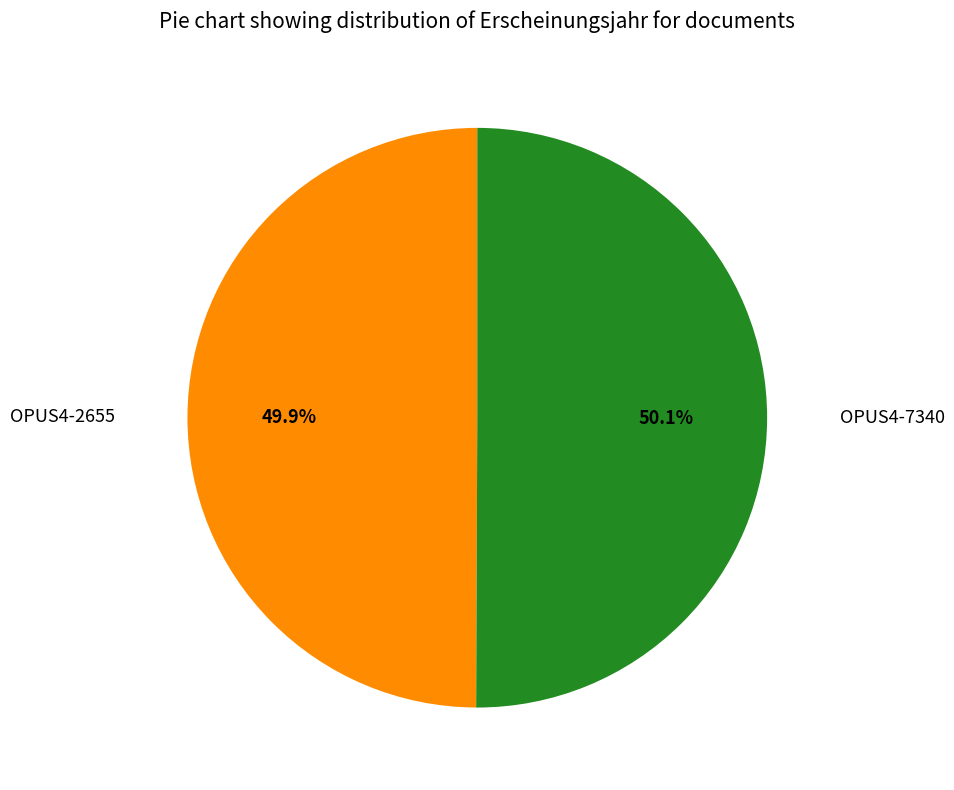

True or false: OPUS4-7340 accounts for 44% of the total.

False